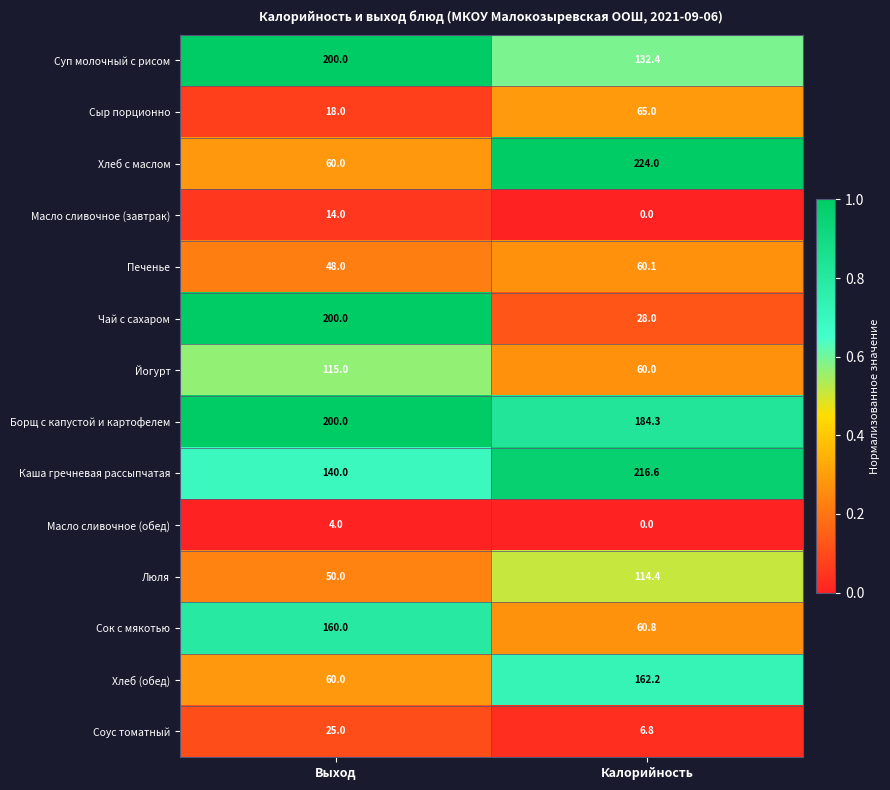

Reading right to left, transcribe all the data shown in this chart.

Суп молочный с рисом: Калорийность=132.4	Выход=200.0
Сыр порционно: Калорийность=65.0	Выход=18.0
Хлеб с маслом: Калорийность=224.0	Выход=60.0
Масло сливочное (завтрак): Калорийность=0.0	Выход=14.0
Печенье: Калорийность=60.1	Выход=48.0
Чай с сахаром: Калорийность=28.0	Выход=200.0
Йогурт: Калорийность=60.0	Выход=115.0
Борщ с капустой и картофелем: Калорийность=184.3	Выход=200.0
Каша гречневая рассыпчатая: Калорийность=216.6	Выход=140.0
Масло сливочное (обед): Калорийность=0.0	Выход=4.0
Люля: Калорийность=114.4	Выход=50.0
Сок с мякотью: Калорийность=60.8	Выход=160.0
Хлеб (обед): Калорийность=162.2	Выход=60.0
Соус томатный: Калорийность=6.8	Выход=25.0